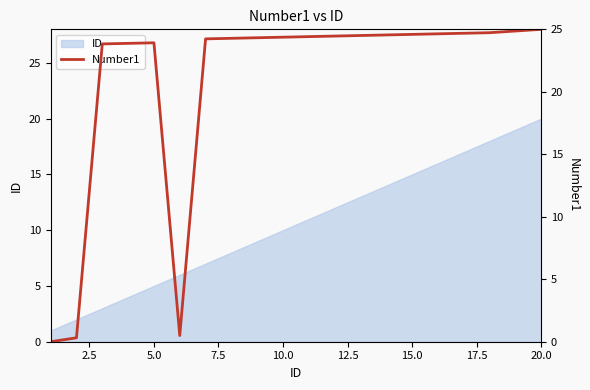

What is the value of the 9th point from the left?

24.3